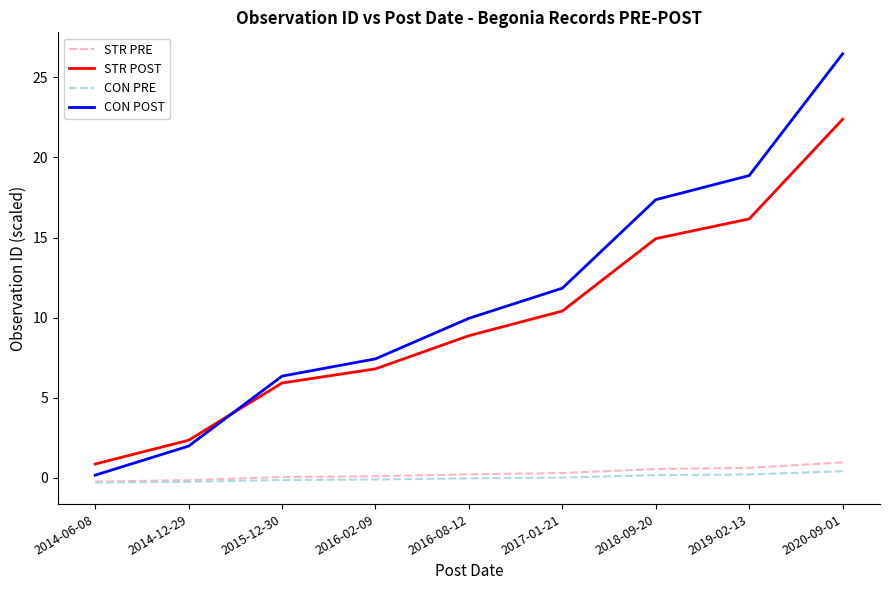

List the labels in order of STR POST value, largest first.

2020-09-01, 2019-02-13, 2018-09-20, 2017-01-21, 2016-08-12, 2016-02-09, 2015-12-30, 2014-12-29, 2014-06-08